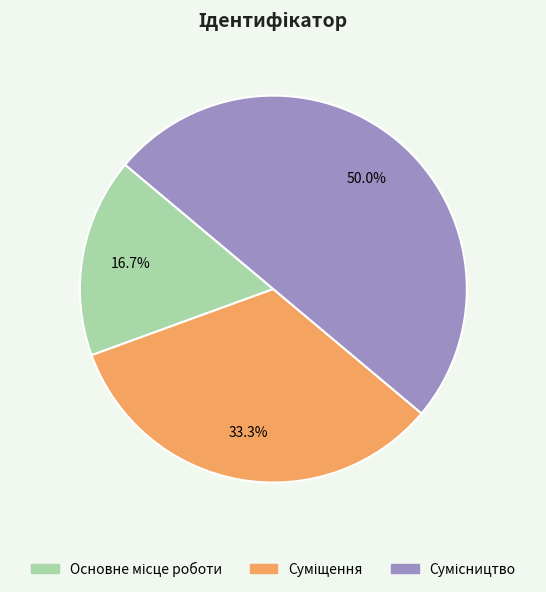

Count the number of slices in the pie.

3